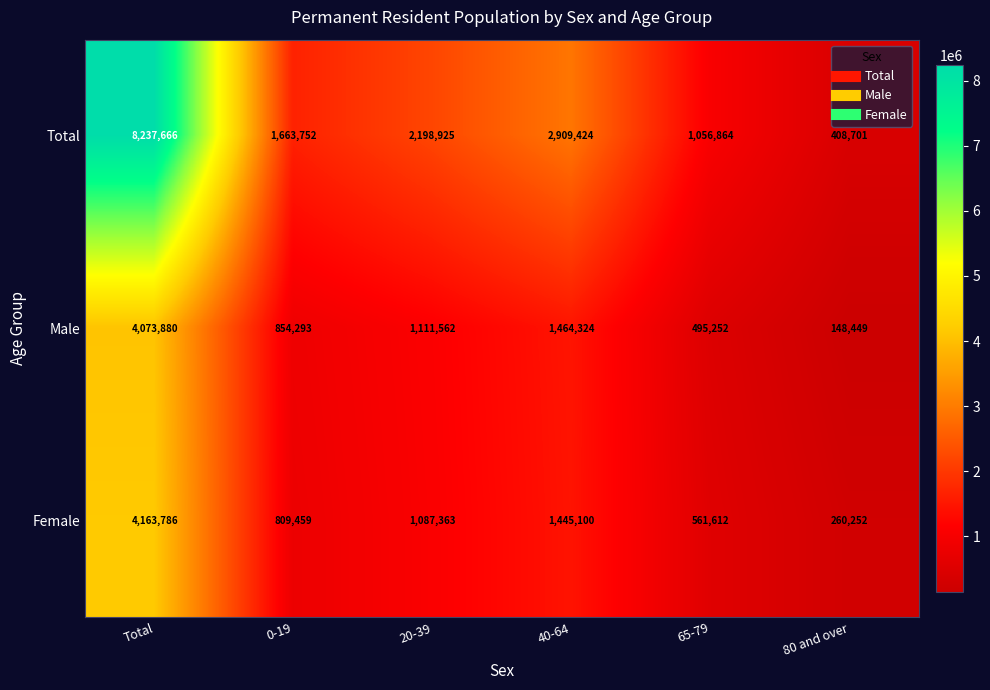

How many categories are shown in the chart?

6